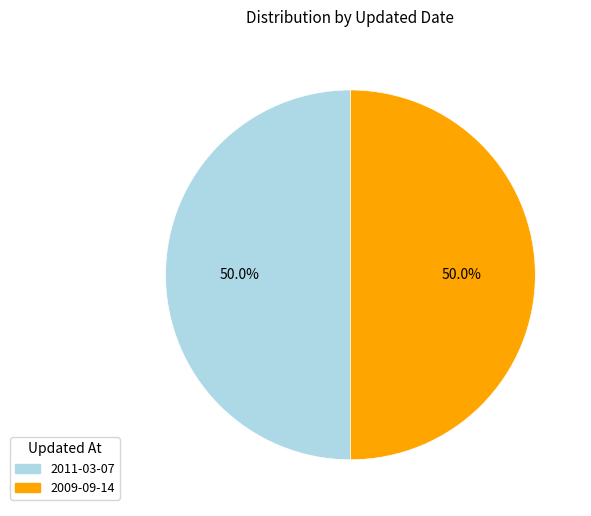

The 2009-09-14 slice represents 44% of the pie. True or false?

False